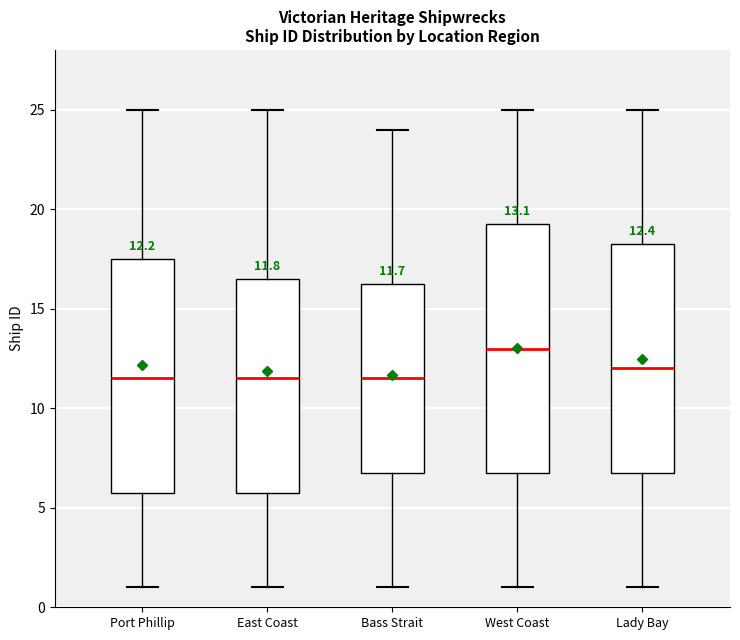

Which box is the tallest, from its lower edge to its upper edge?

West Coast